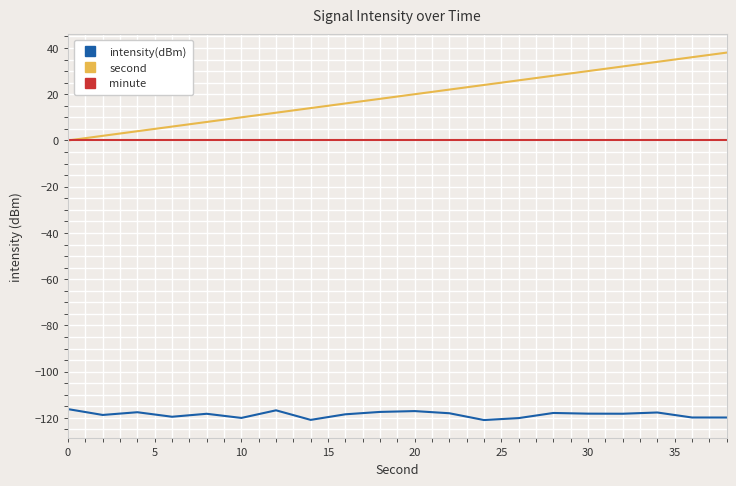

List the series in order of their peak value, lowest first.

intensity(dBm), minute, second